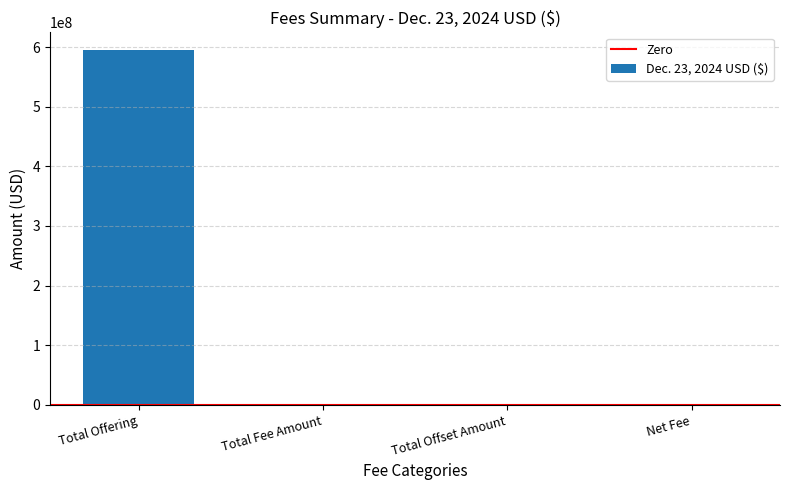

What is the maximum value shown in the chart?

594870000.0